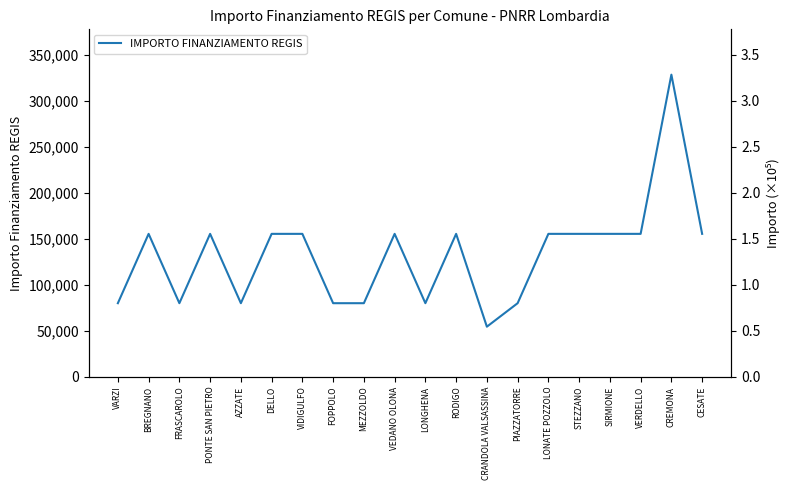

Does the chart display data point markers on the line(s)?

No